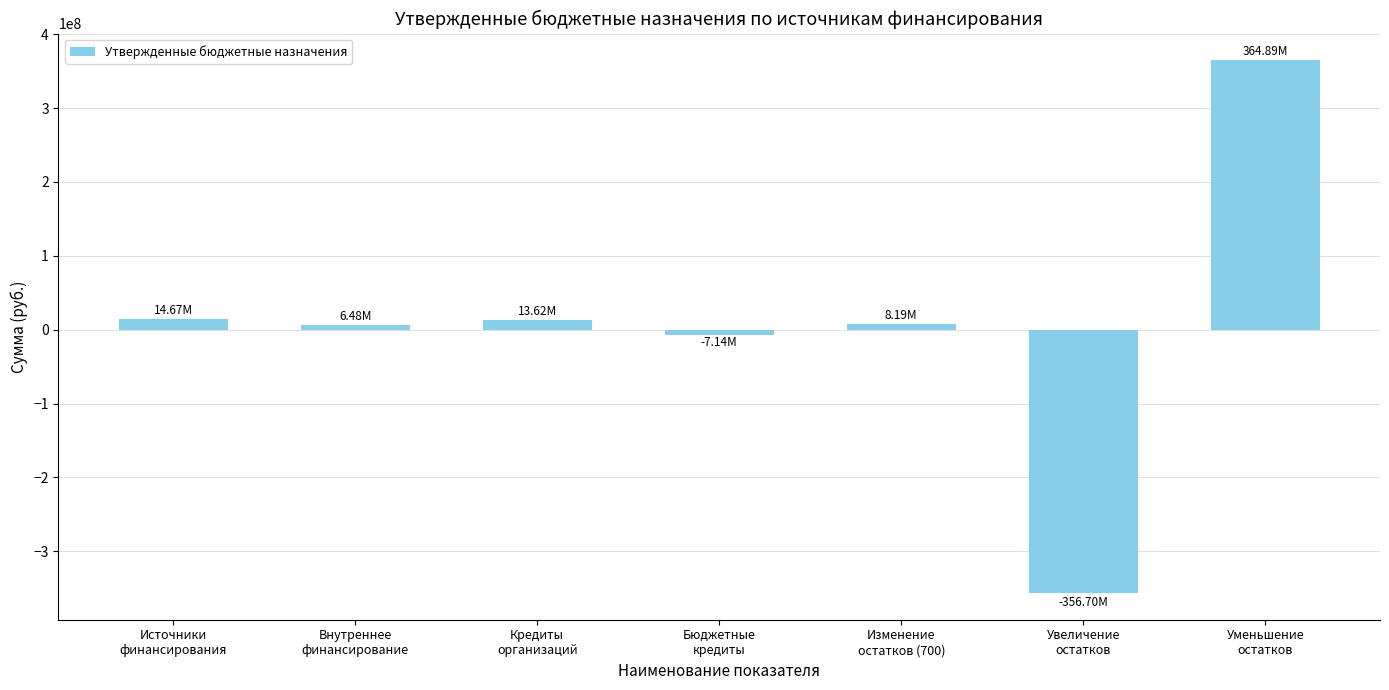

Which category has the highest value across all series?

Уменьшение
остатков